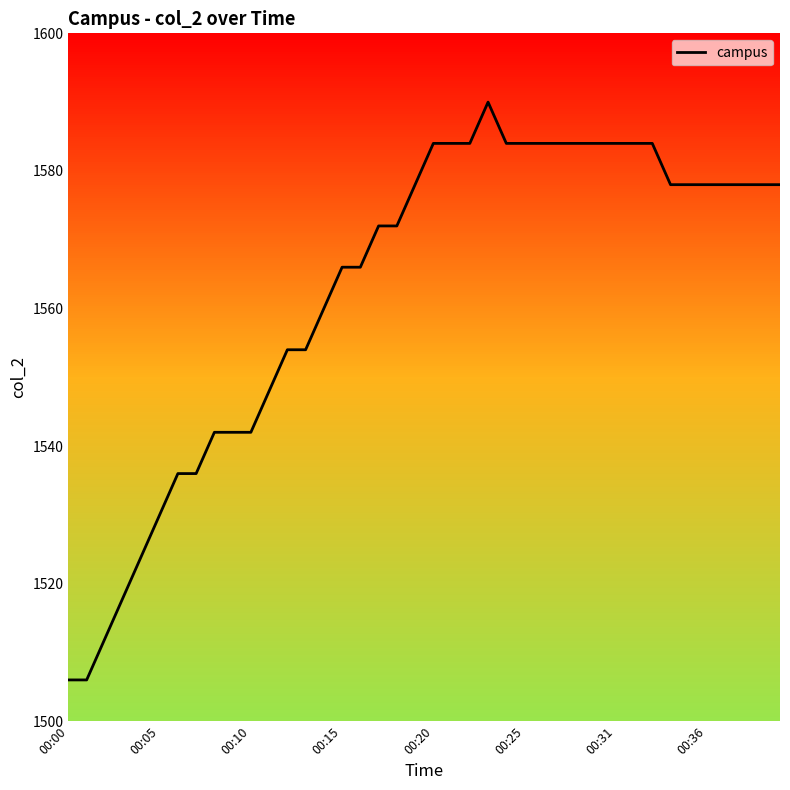

What is the minimum value shown in the chart?

1506